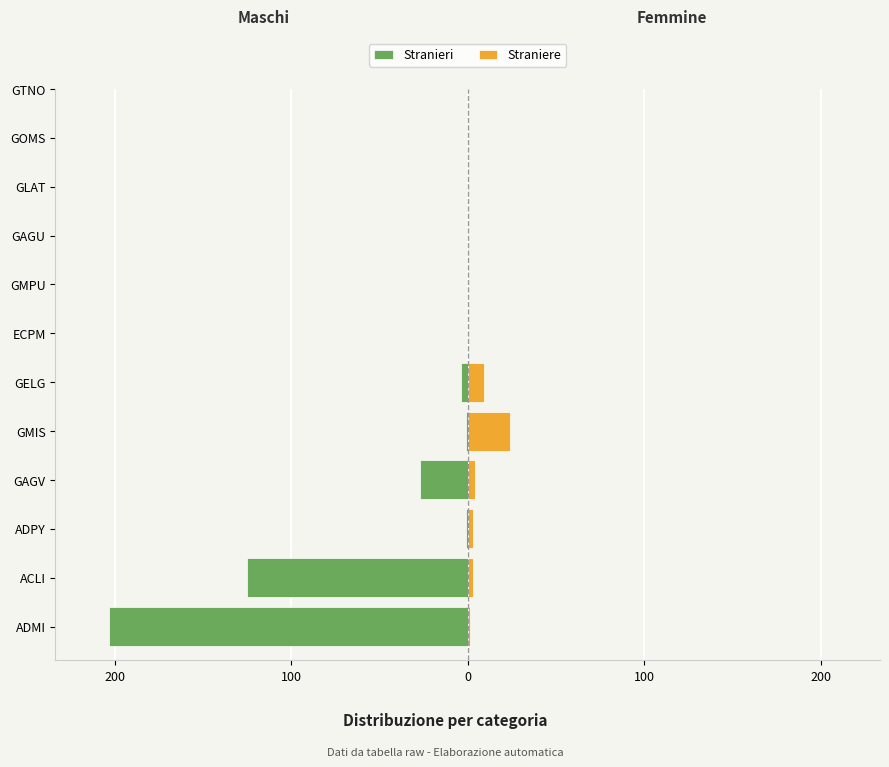

Rank the series by their average value, from lowest to highest.

Stranieri, Straniere